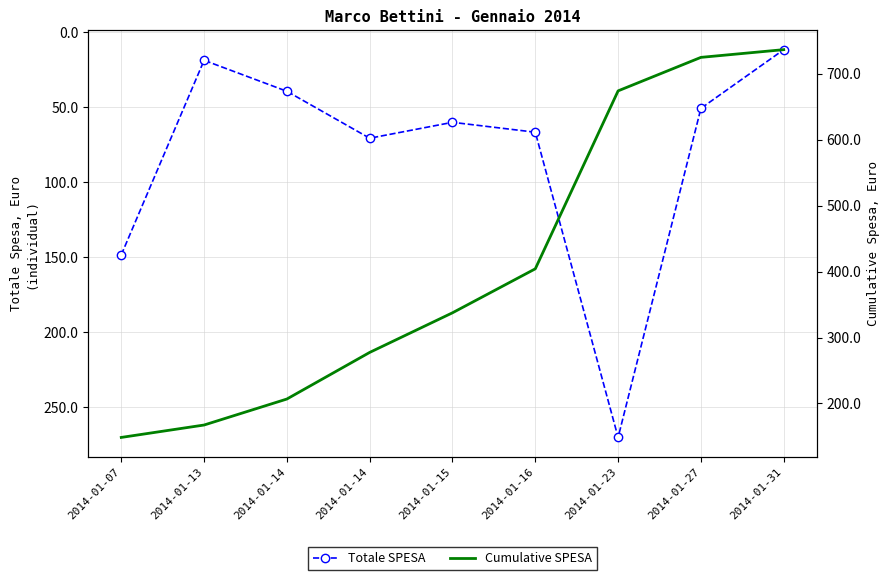

How many lines are shown in the chart?

2